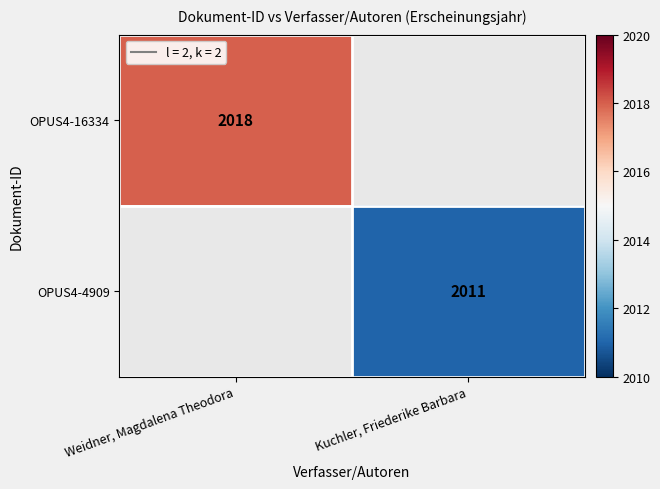

Count the number of categories in the chart.

2